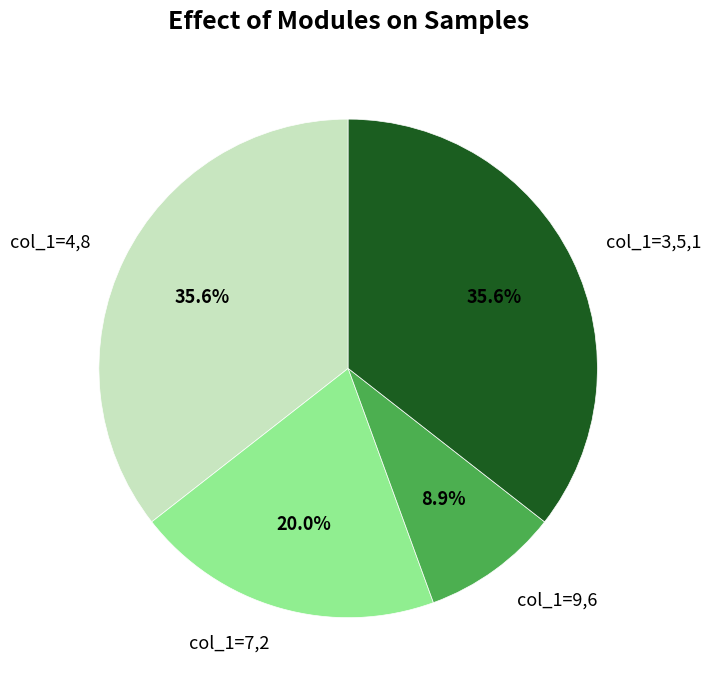

What is the ratio of the value at col_1=7,2 to the value at col_1=4,8?

0.6